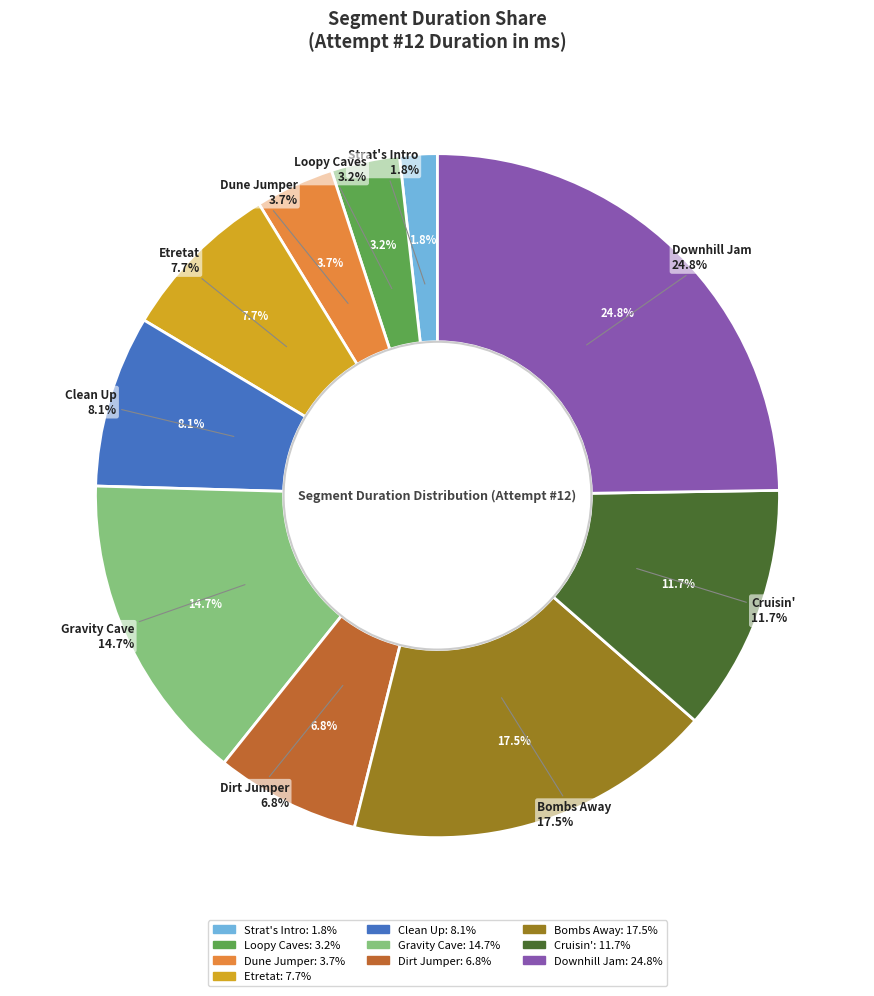

What is the ratio of the value at Strat's Intro to the value at Clean Up?

0.2